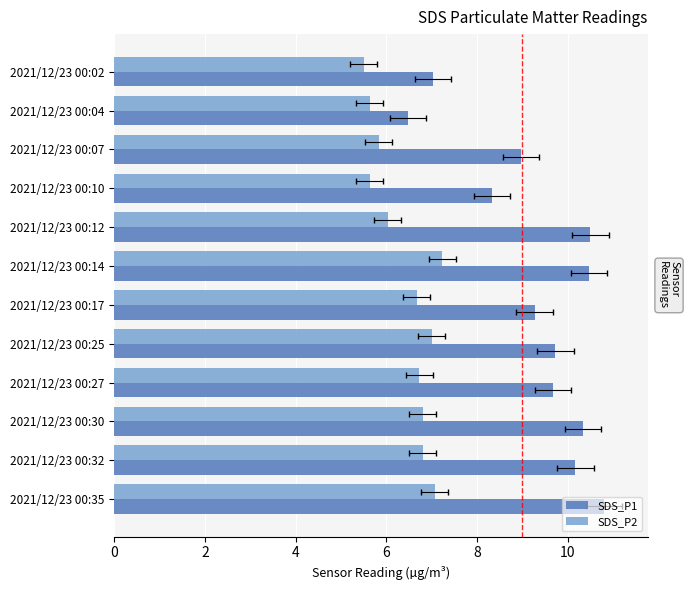

Which series changed the most between 2021/12/23 00:27 and 2021/12/23 00:35?

SDS_P1